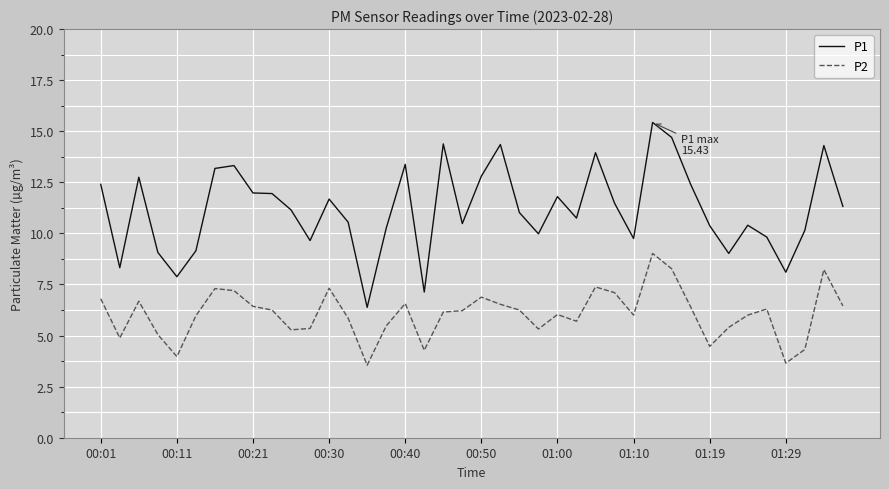

What is the maximum value for P1?

15.4